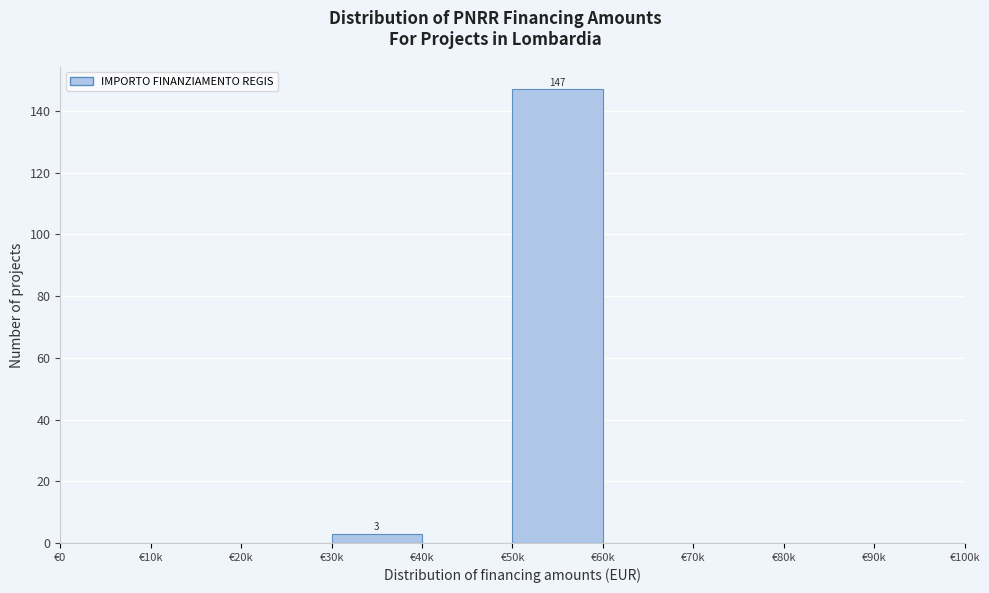

Reading left to right, list all the values displayed in this chart.

€0=0	€10k=0	€20k=0	€30k=3	€40k=0	€50k=147	€60k=0	€70k=0	€80k=0	€90k=0